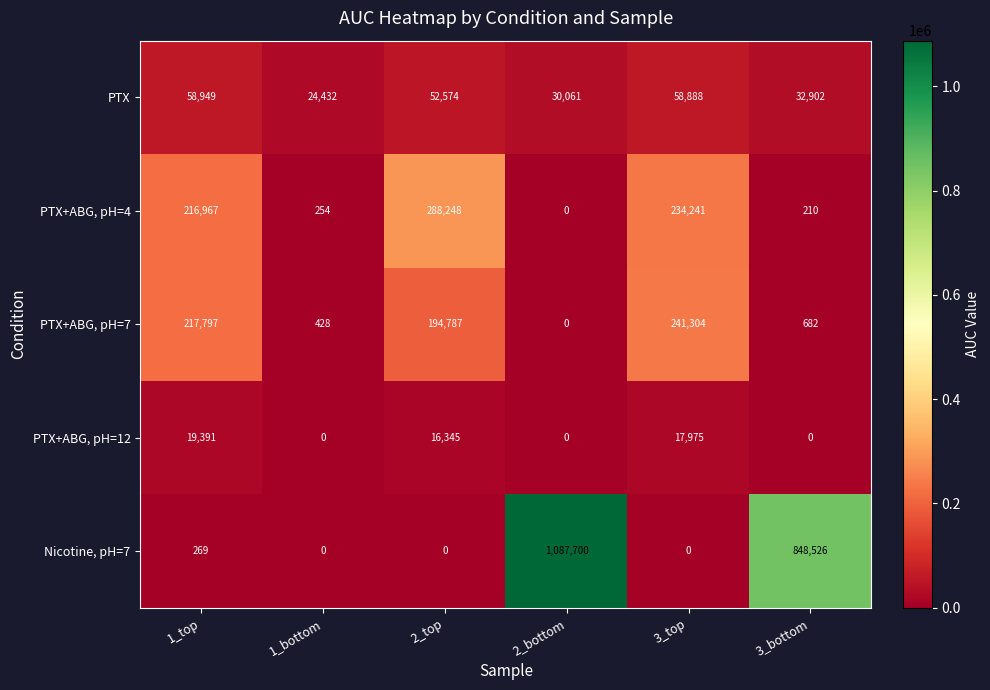

What is the greatest value displayed?

1087700